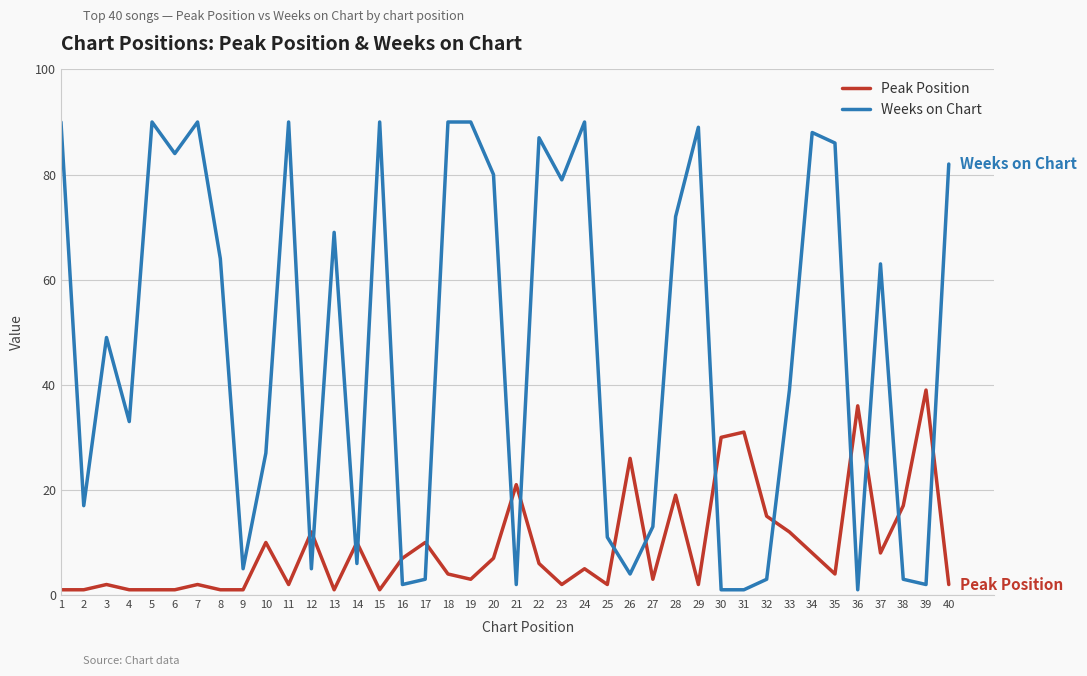

At how many categories does at least one series exceed 60?

20